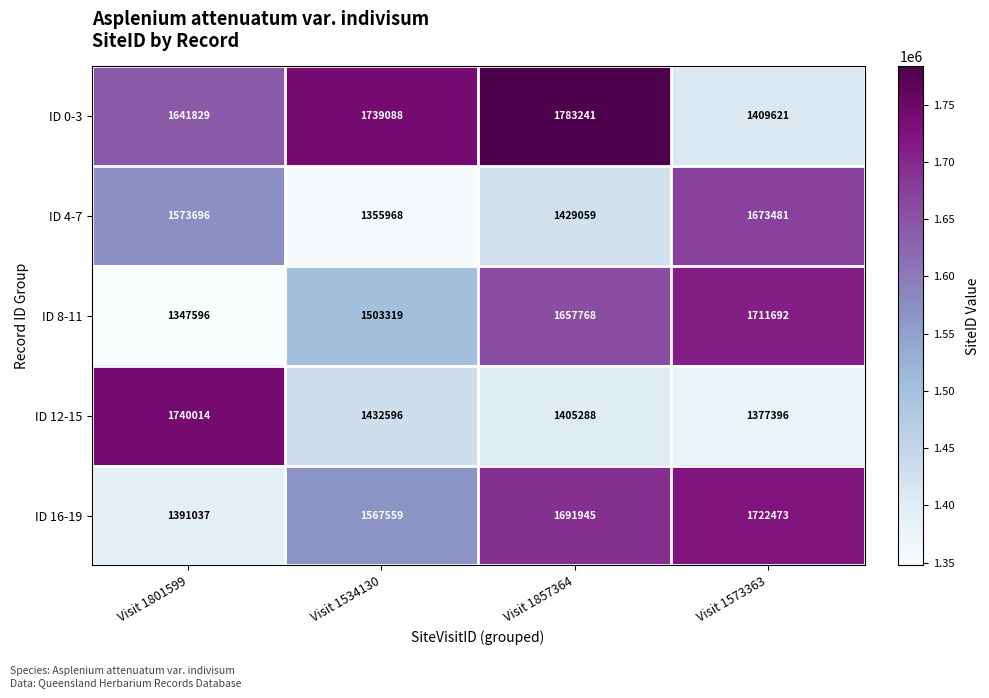

At which category is the sum across all series the highest?

Visit 1857364